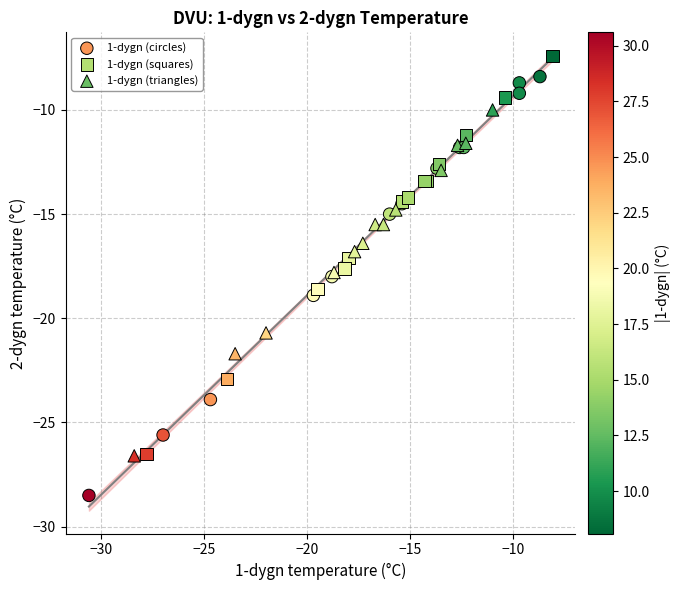

Which series contains the lowest Y value?

1-dygn (circles)